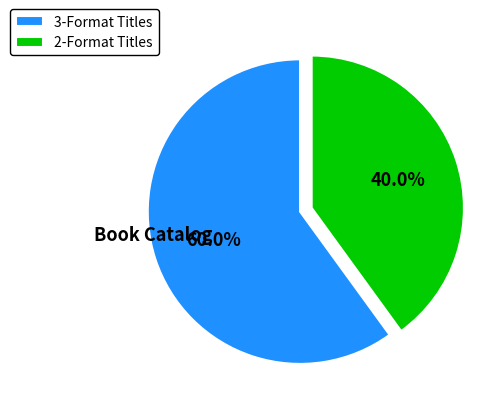

Does any single category account for the majority?

Yes